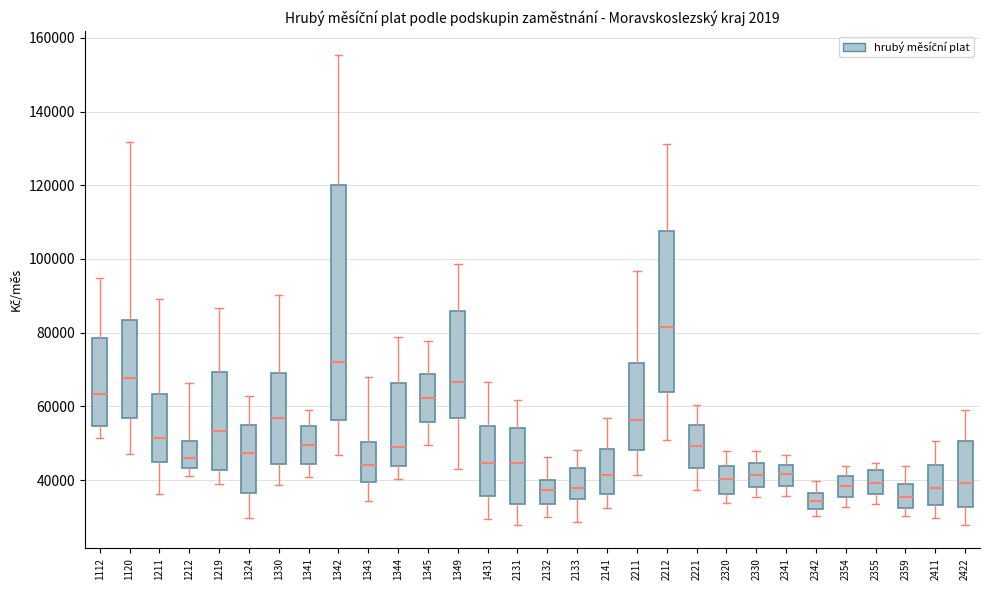

Reading left to right, transcribe this box plot: for each box, give where its median line is, the range the box spans, and where its two whiskers end, as read against the y-axis. The values are not printed on the chart, so give them approximately, as read against the axis.

1112: median 64000, box 54000 to 78000, whiskers 52000 to 94000
1120: median 68000, box 56000 to 84000, whiskers 48000 to 132000
1211: median 52000, box 44000 to 64000, whiskers 36000 to 90000
1212: median 46000, box 44000 to 50000, whiskers 42000 to 66000
1219: median 54000, box 42000 to 70000, whiskers 38000 to 86000
1324: median 48000, box 36000 to 54000, whiskers 30000 to 62000
1330: median 56000, box 44000 to 70000, whiskers 38000 to 90000
1341: median 50000, box 44000 to 54000, whiskers 40000 to 58000
1342: median 72000, box 56000 to 120000, whiskers 46000 to 156000
1343: median 44000, box 40000 to 50000, whiskers 34000 to 68000
1344: median 48000, box 44000 to 66000, whiskers 40000 to 78000
1345: median 62000, box 56000 to 68000, whiskers 50000 to 78000
1349: median 66000, box 56000 to 86000, whiskers 42000 to 98000
1431: median 44000, box 36000 to 54000, whiskers 30000 to 66000
2131: median 44000, box 34000 to 54000, whiskers 28000 to 62000
2132: median 38000, box 34000 to 40000, whiskers 30000 to 46000
2133: median 38000, box 34000 to 44000, whiskers 28000 to 48000
2141: median 42000, box 36000 to 48000, whiskers 32000 to 56000
2211: median 56000, box 48000 to 72000, whiskers 42000 to 96000
2212: median 82000, box 64000 to 108000, whiskers 50000 to 132000
2221: median 50000, box 44000 to 56000, whiskers 38000 to 60000
2320: median 40000, box 36000 to 44000, whiskers 34000 to 48000
2330: median 42000, box 38000 to 44000, whiskers 36000 to 48000
2341: median 42000, box 38000 to 44000, whiskers 36000 to 46000
2342: median 34000, box 32000 to 36000, whiskers 30000 to 40000
2354: median 38000, box 36000 to 42000, whiskers 32000 to 44000
2355: median 40000, box 36000 to 42000, whiskers 34000 to 44000
2359: median 36000, box 32000 to 38000, whiskers 30000 to 44000
2411: median 38000, box 34000 to 44000, whiskers 30000 to 50000
2422: median 40000, box 32000 to 50000, whiskers 28000 to 58000